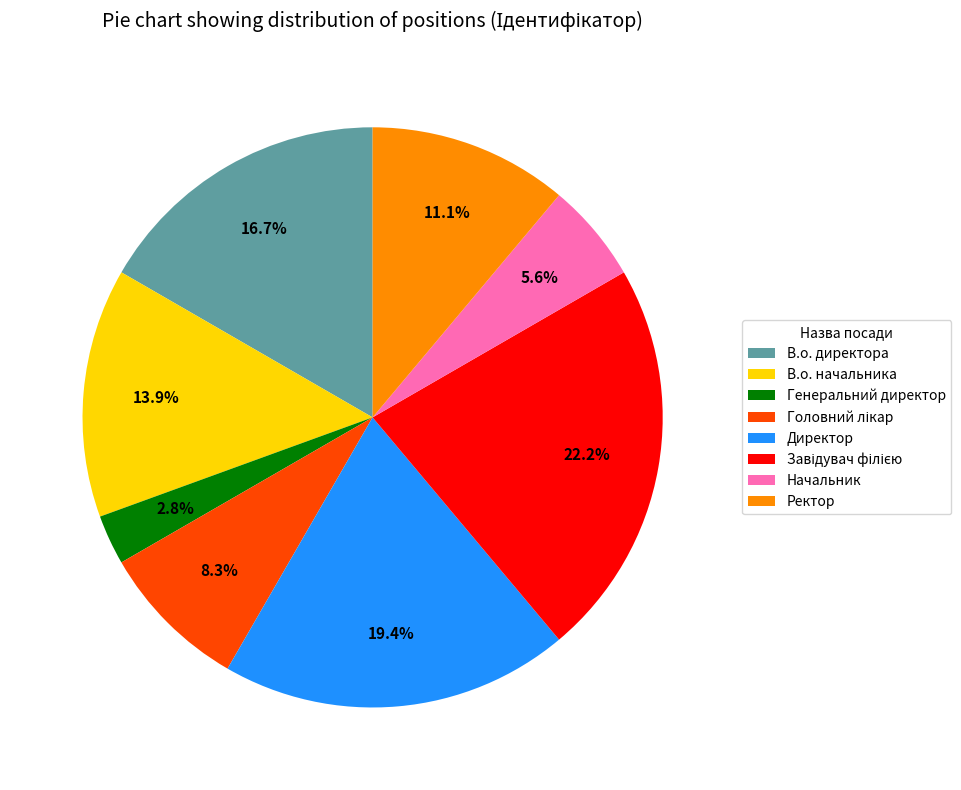

Is there a majority slice in this chart?

No